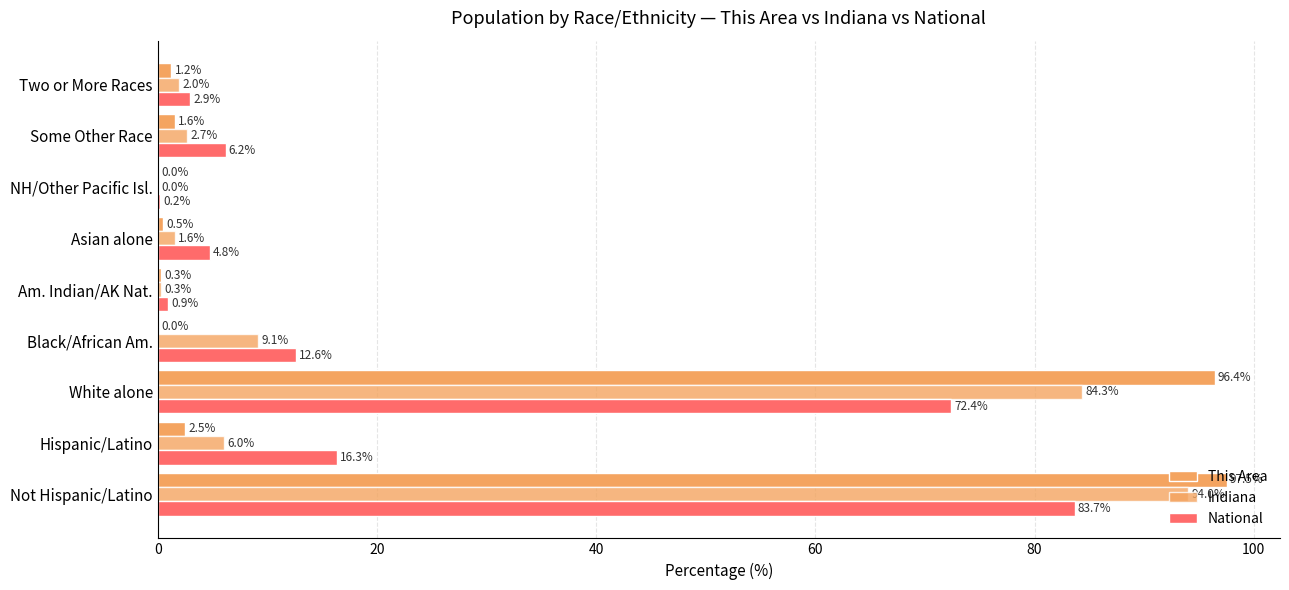

Count the number of categories in the chart.

9